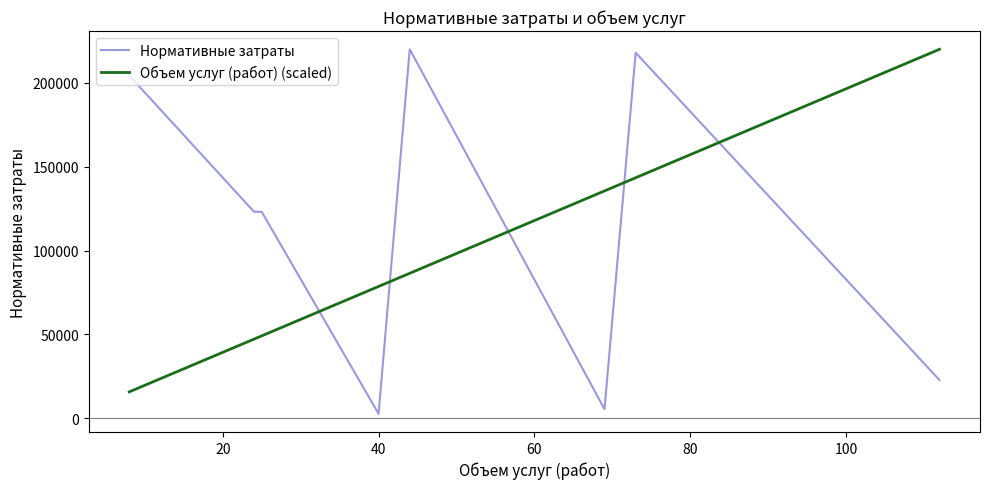

What is the difference between the maximum and second lowest values in the Объем услуг (работ) (scaled) series?

172860.5